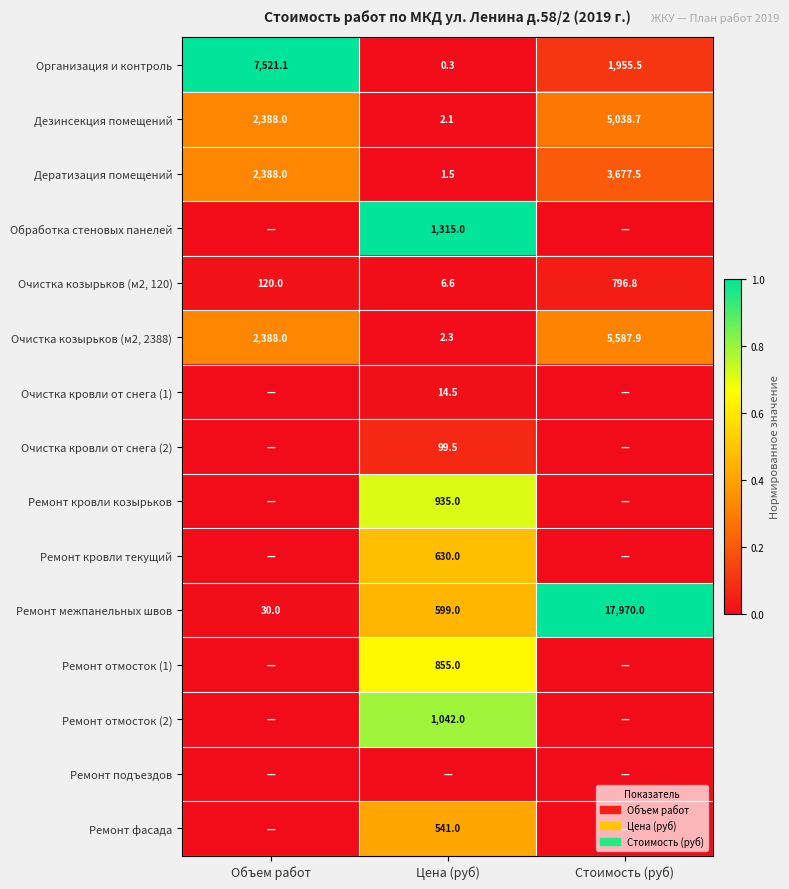

What is the highest value of the Дезинсекция помещений series?

5038.7